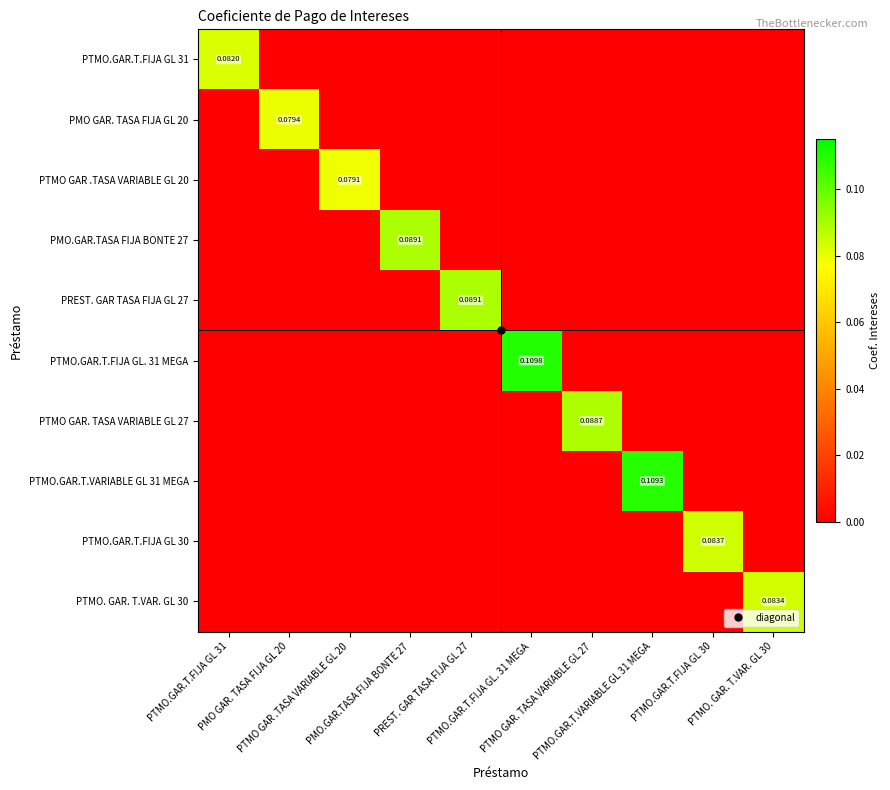

Rank the series at PTMO GAR .TASA VARIABLE GL 20 from lowest to highest value.

PTMO.GAR.T.FIJA GL 31, PMO GAR. TASA FIJA GL 20, PMO.GAR.TASA FIJA BONTE 27, PREST. GAR TASA FIJA GL 27, PTMO.GAR.T.FIJA GL. 31 MEGA, PTMO GAR. TASA VARIABLE GL 27, PTMO.GAR.T.VARIABLE GL 31 MEGA, PTMO.GAR.T.FIJA GL 30, PTMO. GAR. T.VAR. GL 30, PTMO GAR .TASA VARIABLE GL 20